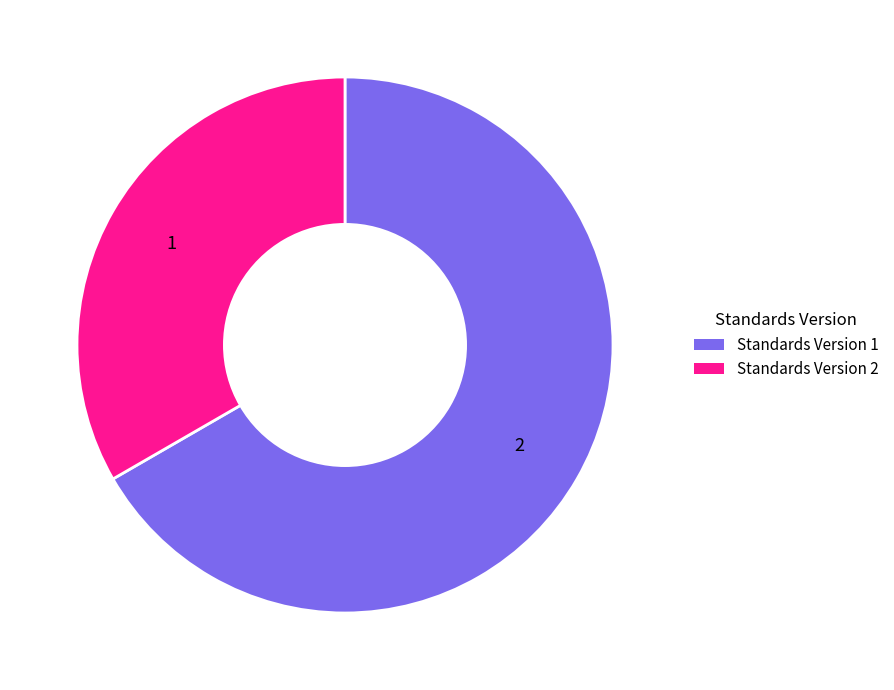

Does any single category account for the majority?

Yes